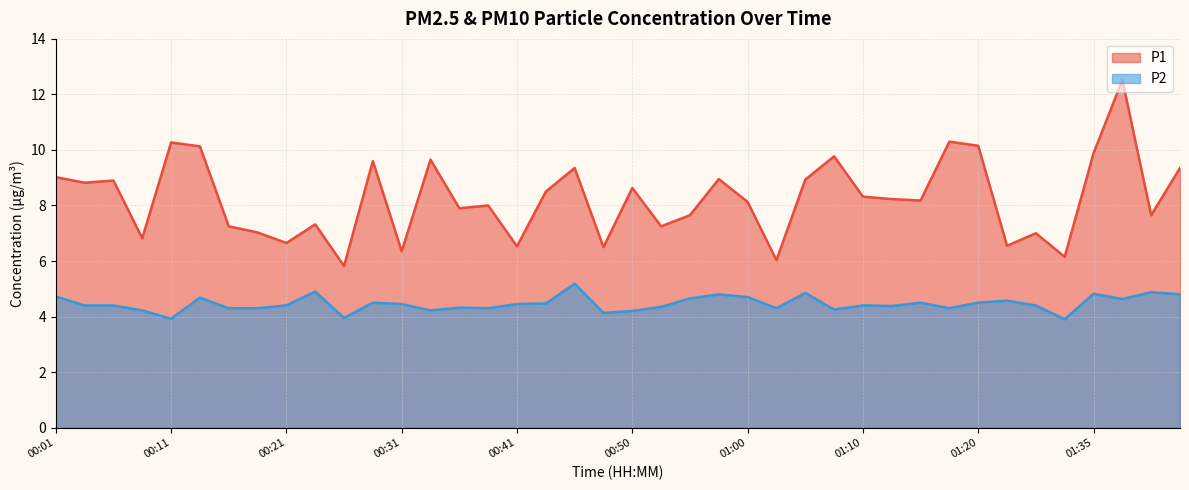

Is it true that P2 equals 4.0 at 00:26?

True